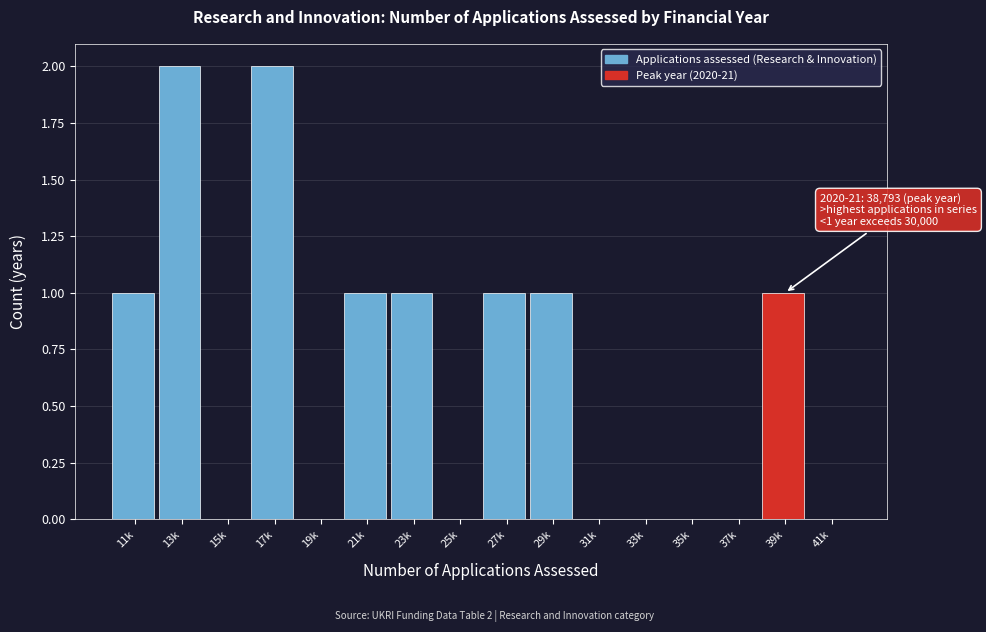

Reading right to left, transcribe all the data shown in this chart.

41k=0	39k=1	37k=0	35k=0	33k=0	31k=0	29k=1	27k=1	25k=0	23k=1	21k=1	19k=0	17k=2	15k=0	13k=2	11k=1